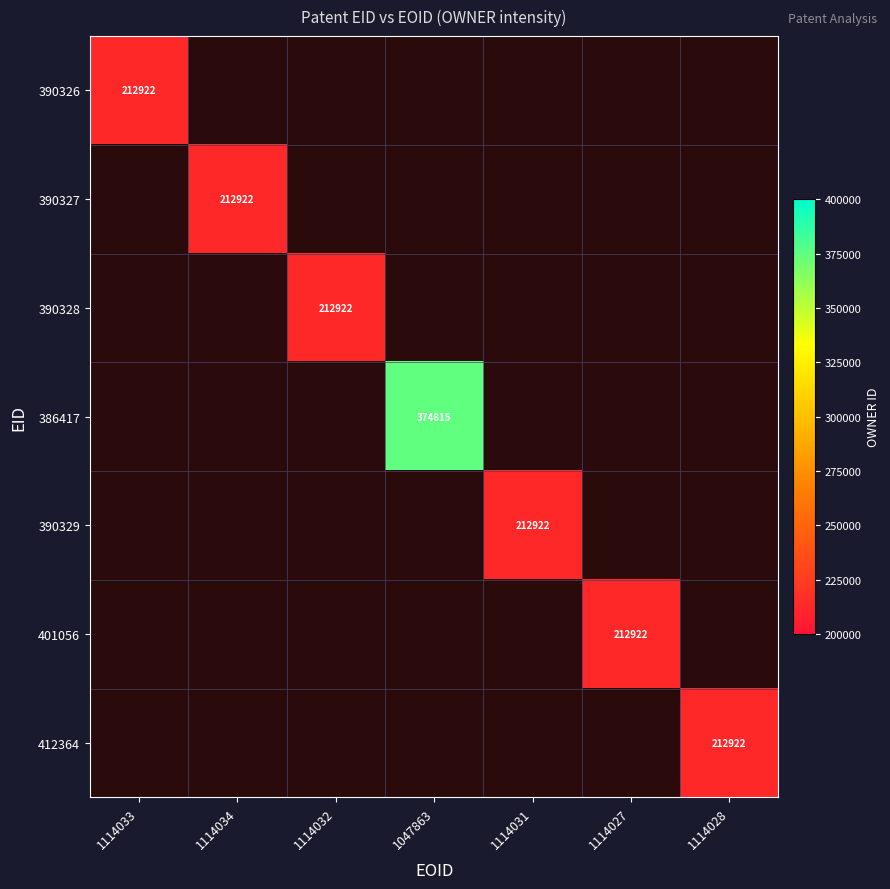

Which has a higher value, 1114034 or 1114028?

1114028